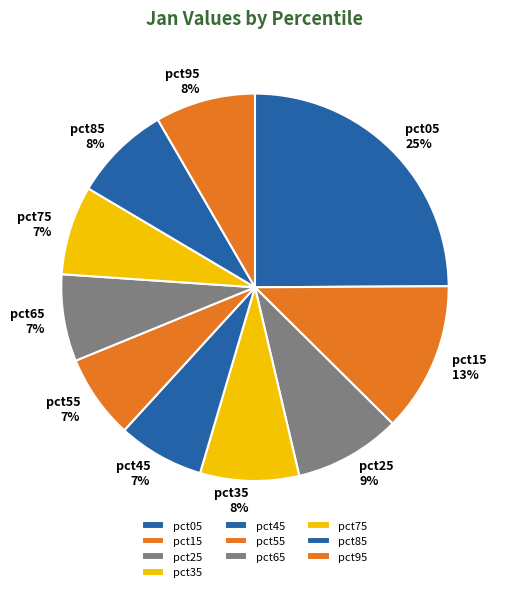

Do pct75 and pct05 together represent more than half of the pie?

No